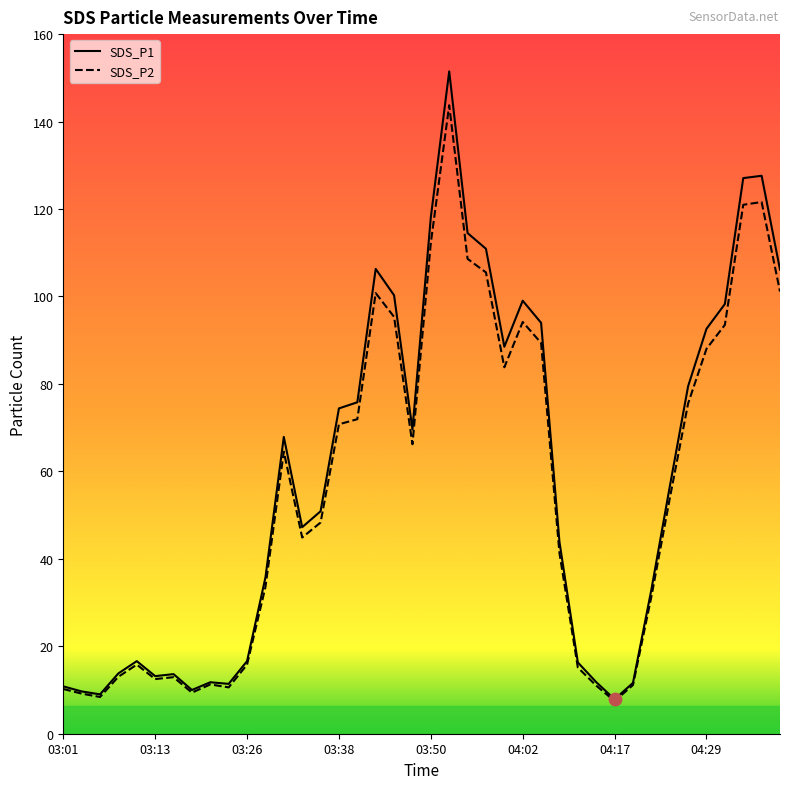

At how many categories does at least one series exceed 147?

1